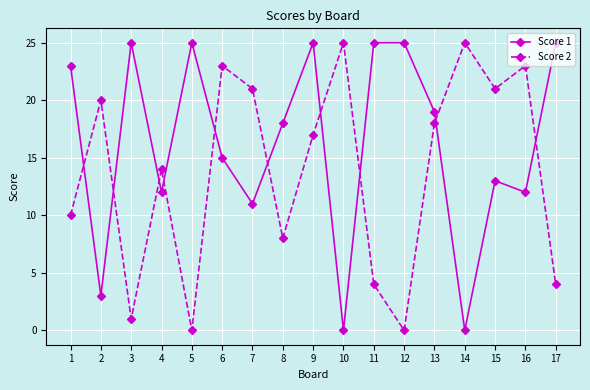

Is the value of Score 1 at 3 greater than the value of Score 2 at 8?

Yes